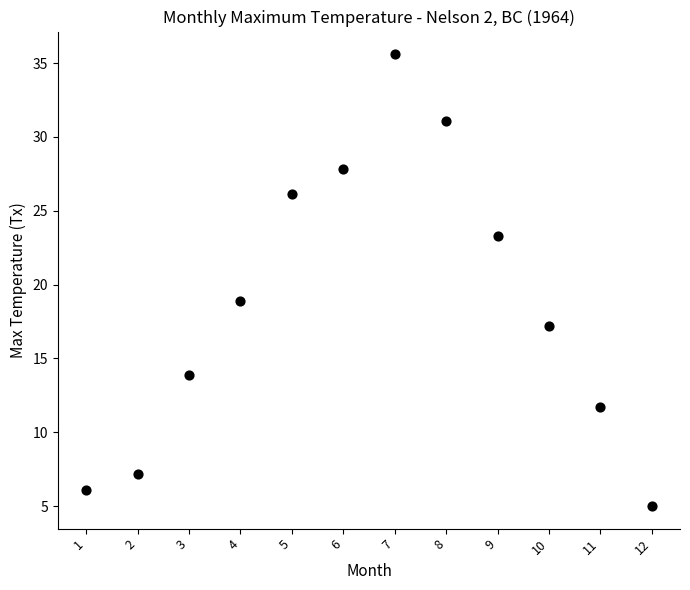

What is the range of Y values (max minus min)?

30.6